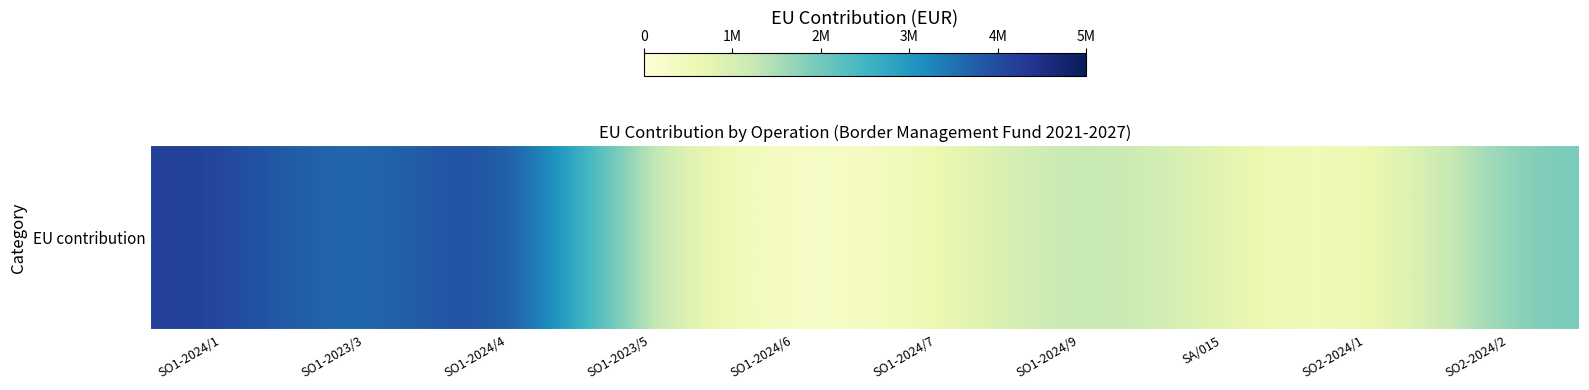

Count the number of data series in this chart.

1